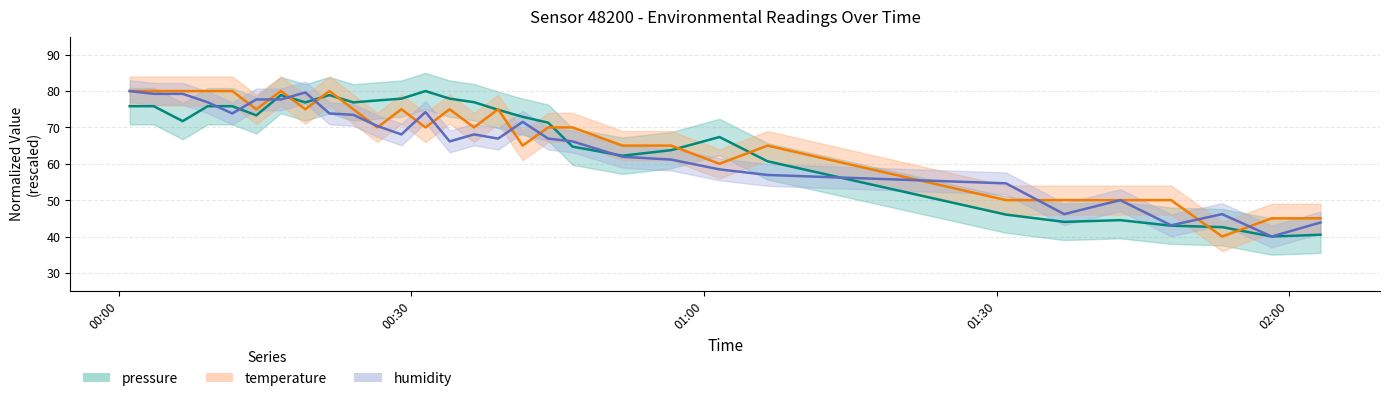

Is the value of humidity at 27 greater than the value of pressure at 13?

No